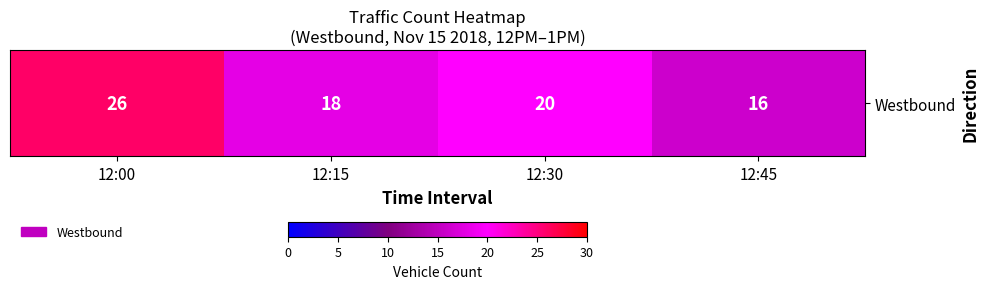

Reading left to right, what are all the values shown in this chart?

26	18	20	16